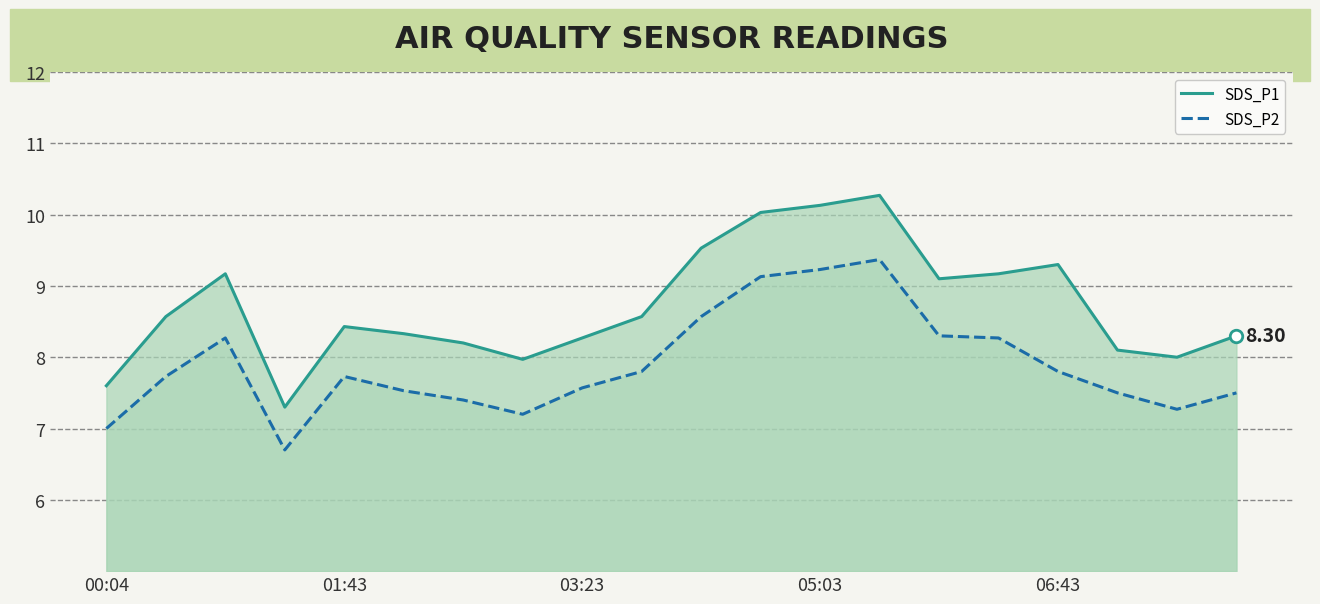

What is the sum of the SDS_P2 values at 7 and 11?

16.3